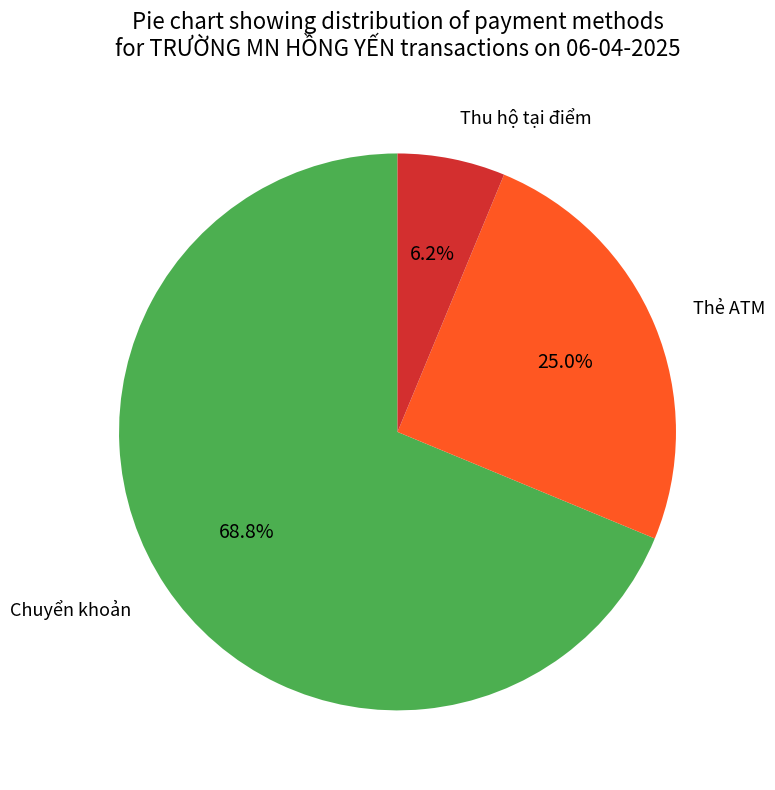

Which has a higher value, Chuyển khoản or Thẻ ATM?

Chuyển khoản